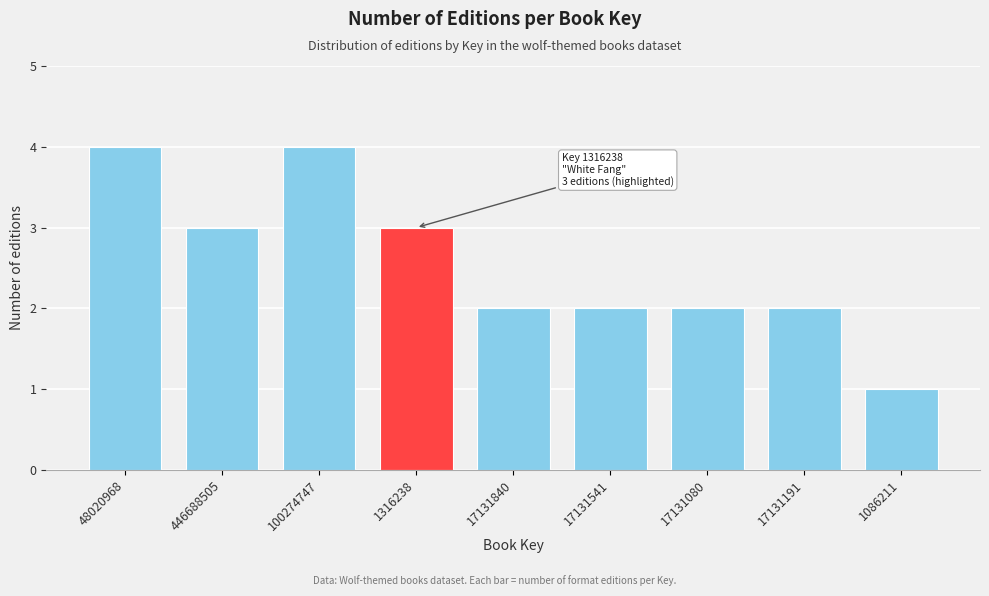

Reading left to right, list all the values displayed in this chart.

48020968=4	446688505=3	100274747=4	1316238=3	17131840=2	17131541=2	17131080=2	17131191=2	1086211=1